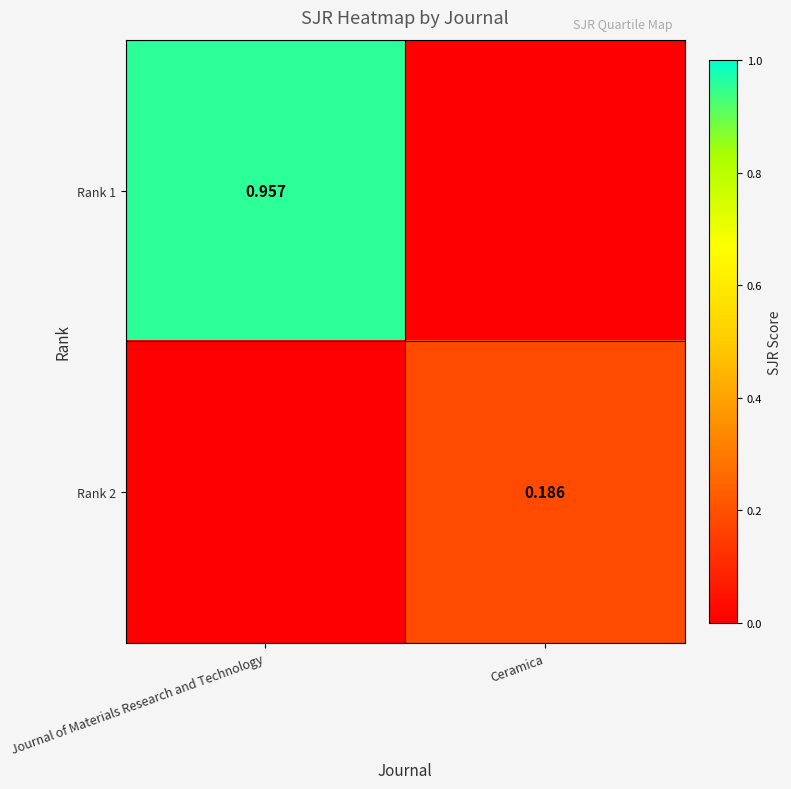

Is it true that Rank 2 equals 0.1 at Journal of Materials Research and Technology?

False